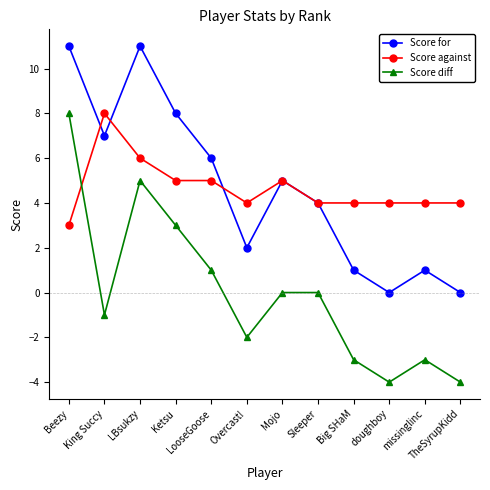

True or false: Score for has a value of 4 at Sleeper.

True